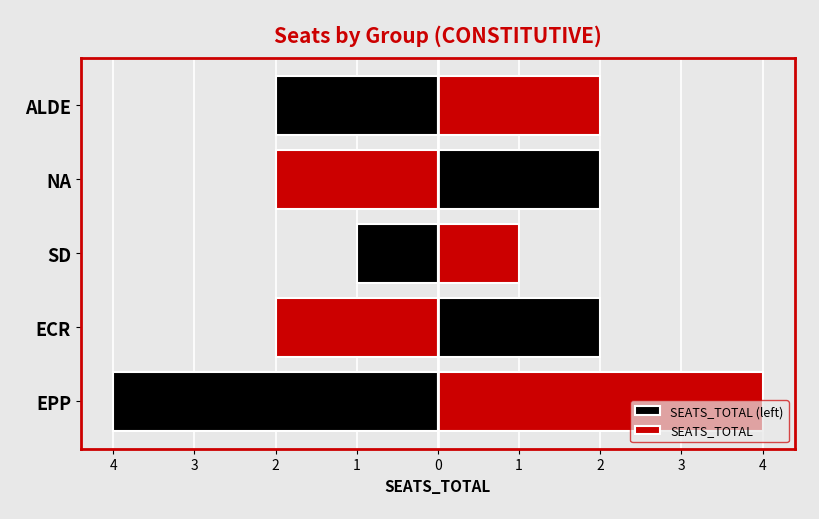

True or false: SEATS_TOTAL (left) has a value of -2 at ECR.

True